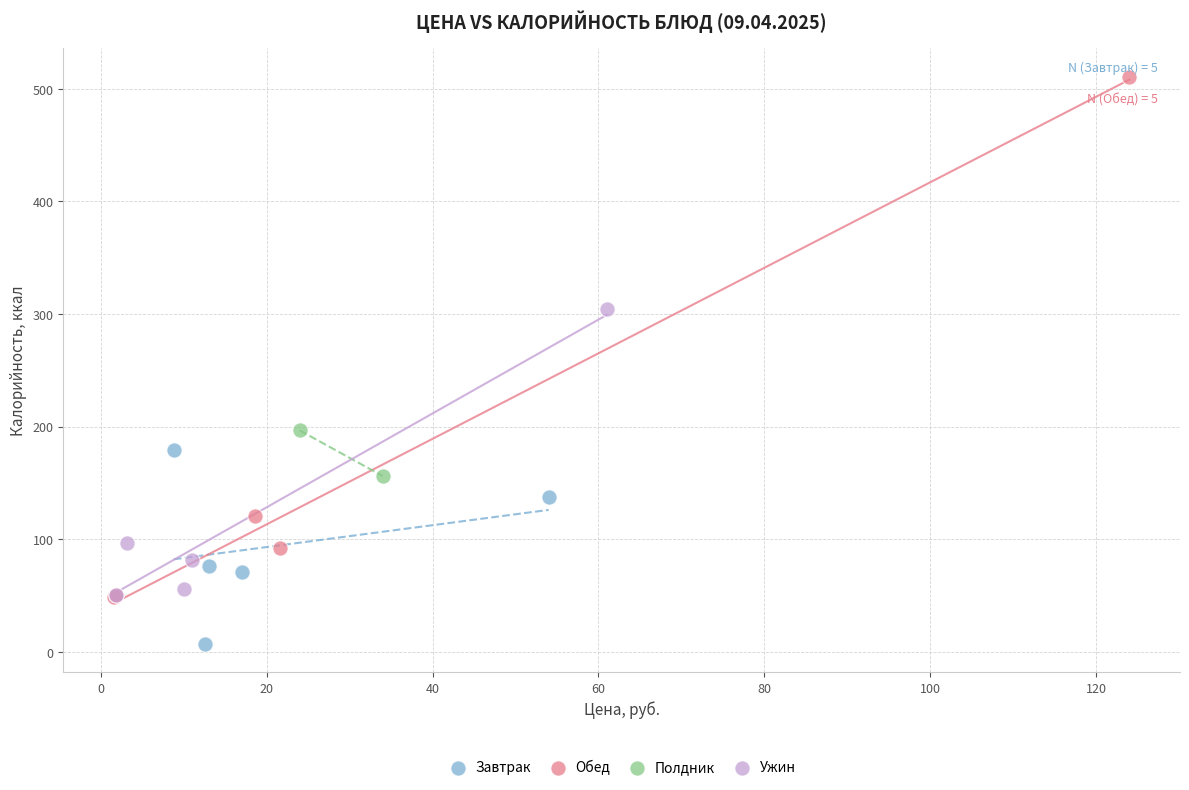

What are all the series names shown in the legend?

Завтрак, Обед, Полдник, Ужин